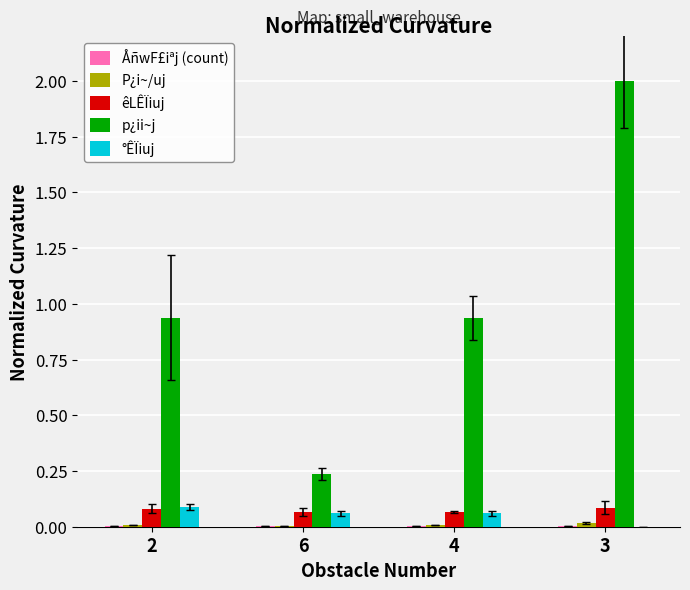

What is the greatest value displayed?

2.0